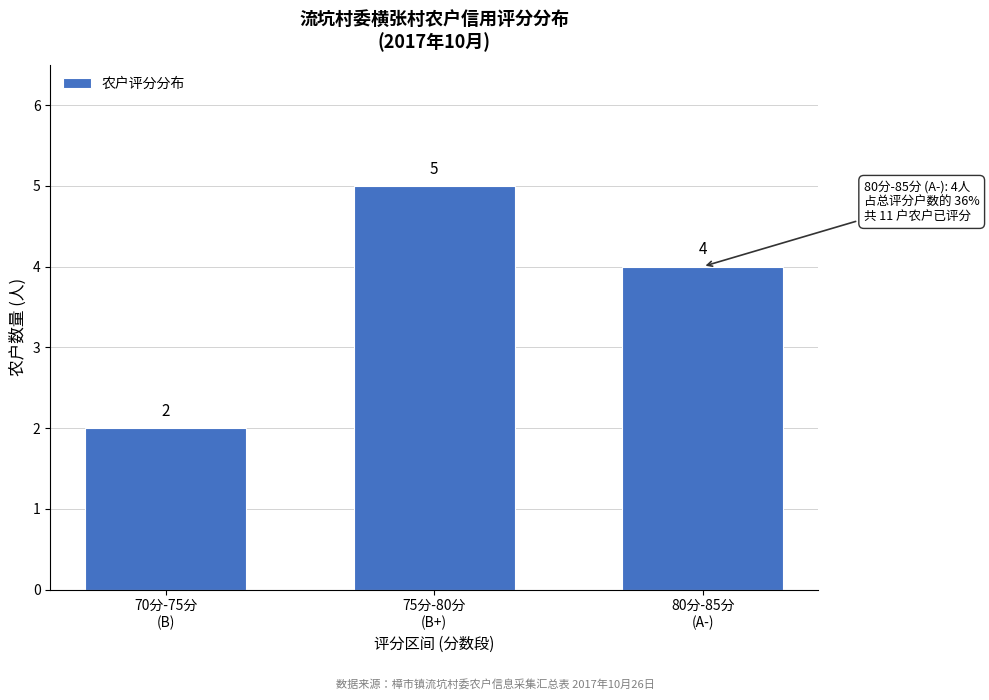

Reading left to right, what are all the values shown in this chart?

2	5	4